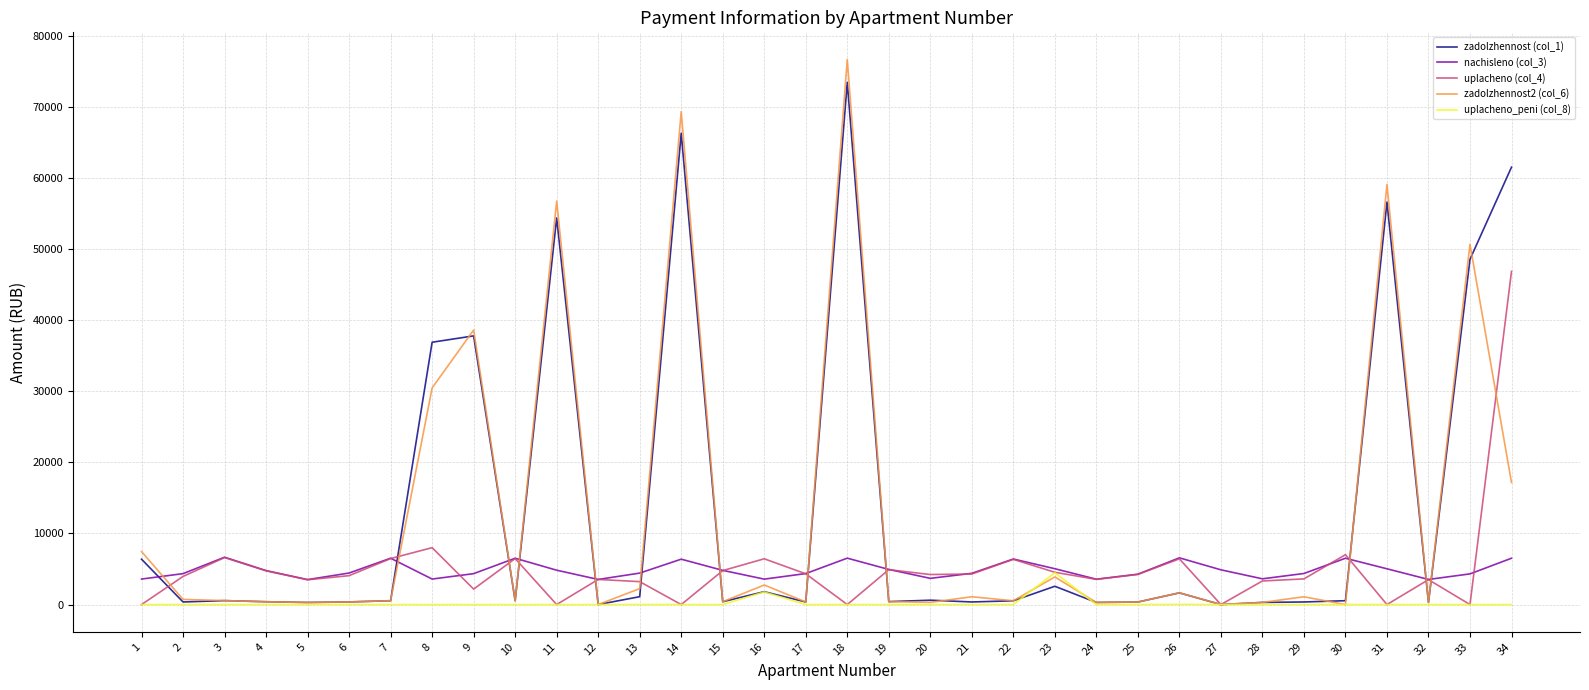

What is the total value across all series at 31?

120673.2